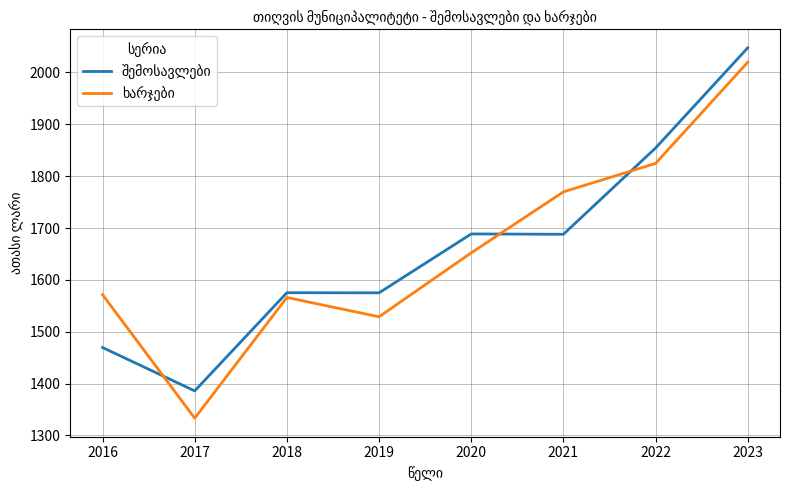

What is the difference between the highest and lowest values at 2016?

101.9